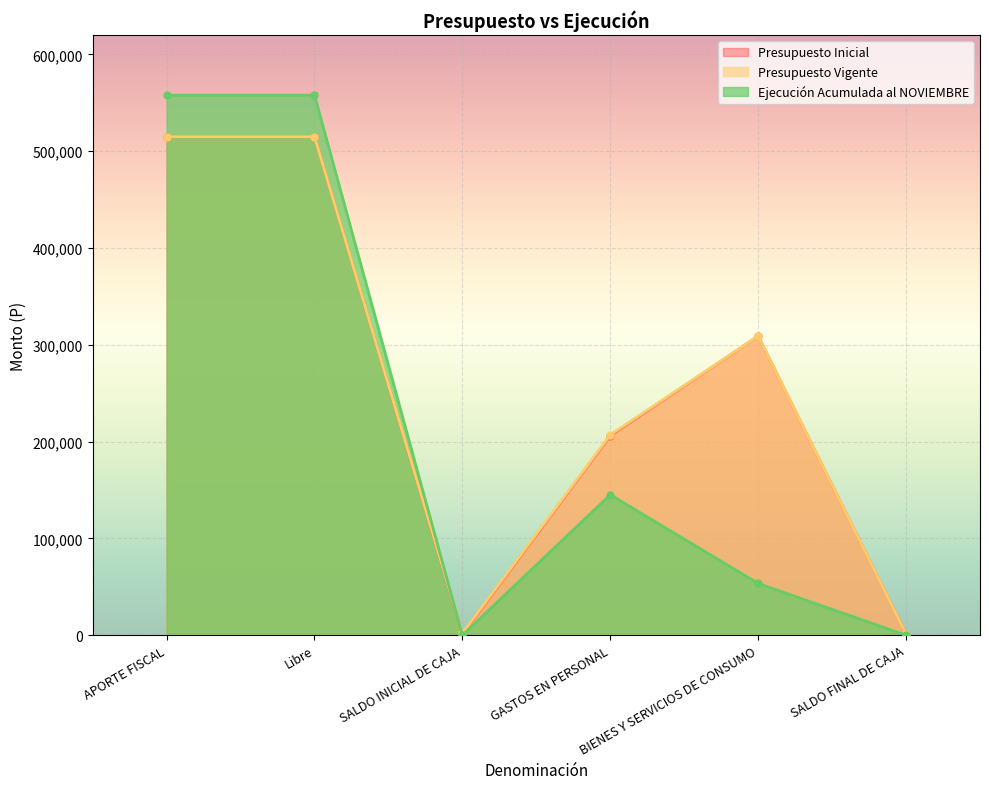

Between Libre and GASTOS EN PERSONAL, which is larger?

Libre